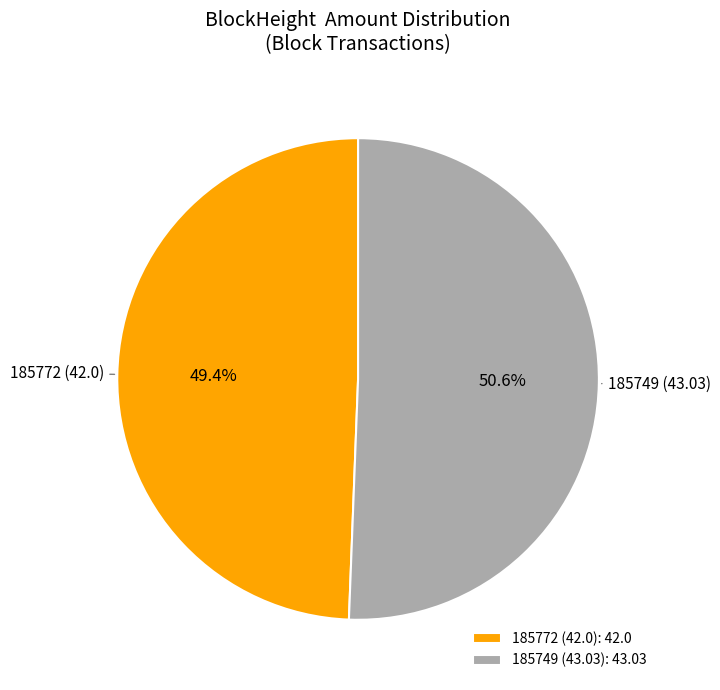

Which slice is the smallest?

185772